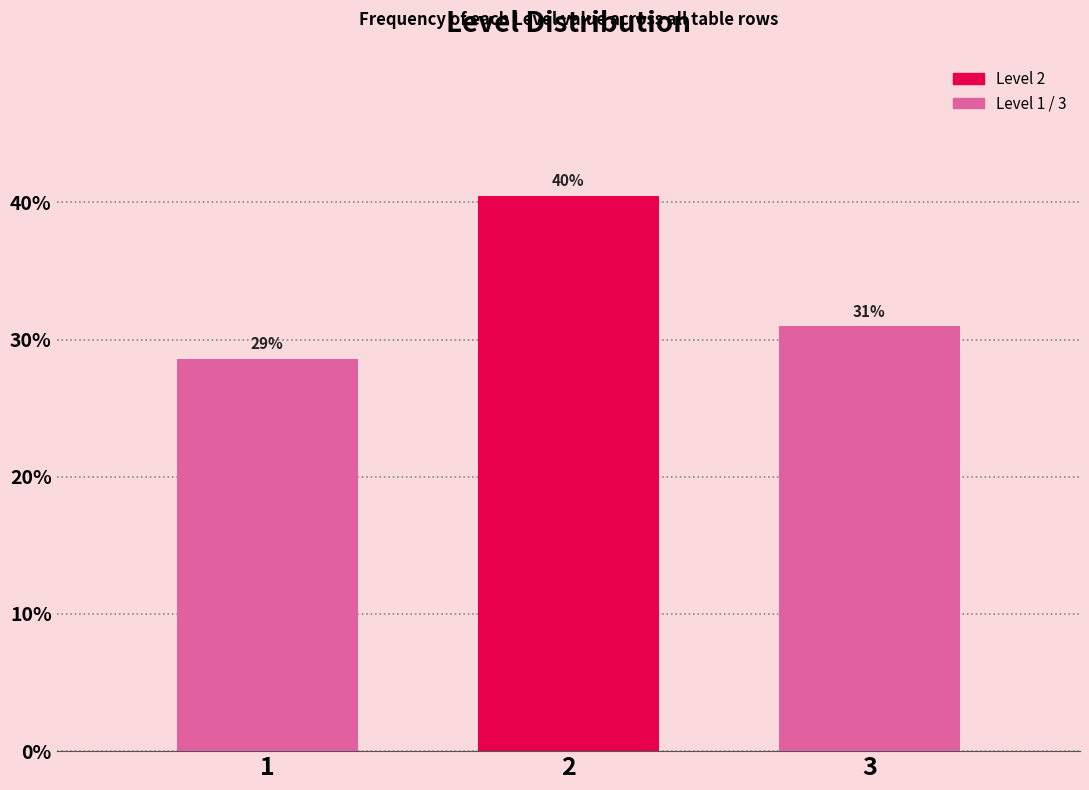

How many bars are there in total?

3